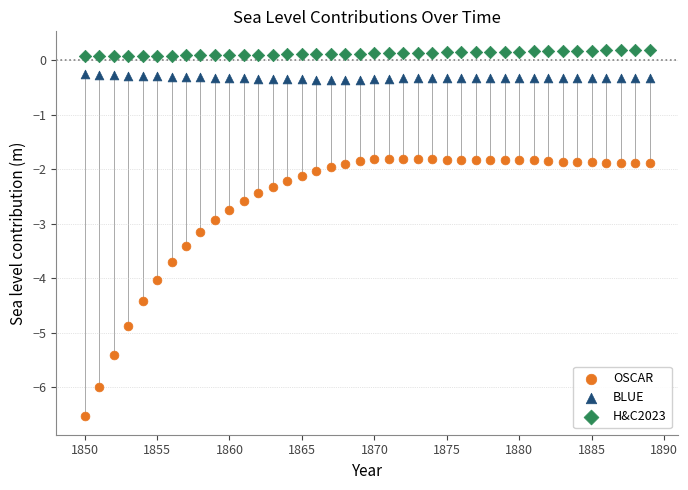

Which series reaches the minimum Y coordinate?

OSCAR